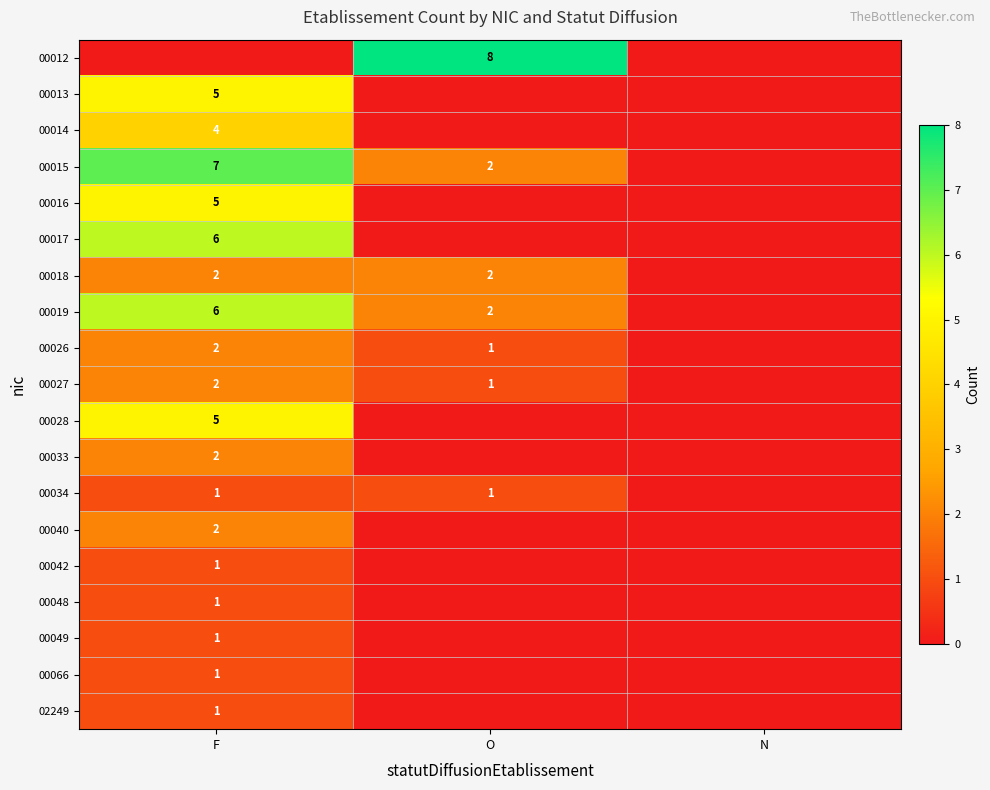

Count the number of data series in this chart.

19